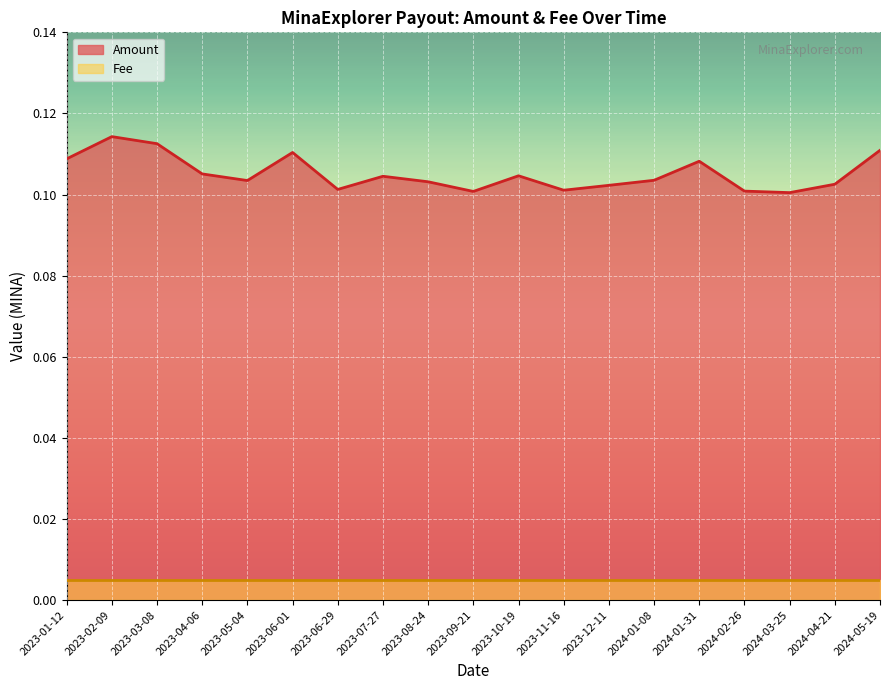

Reading right to left, transcribe all the data shown in this chart.

2024-05-19=0.1	2024-04-21=0.1	2024-03-25=0.1	2024-02-26=0.1	2024-01-31=0.1	2024-01-08=0.1	2023-12-11=0.1	2023-11-16=0.1	2023-10-19=0.1	2023-09-21=0.1	2023-08-24=0.1	2023-07-27=0.1	2023-06-29=0.1	2023-06-01=0.1	2023-05-04=0.1	2023-04-06=0.1	2023-03-08=0.1	2023-02-09=0.1	2023-01-12=0.1